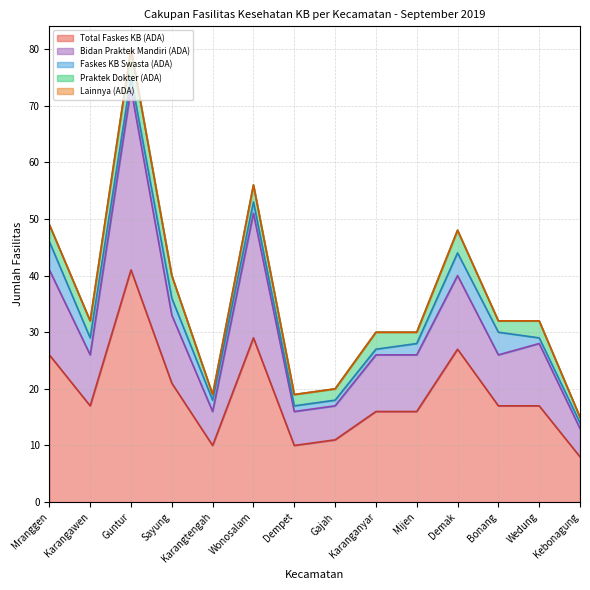

Is it true that Total Faskes KB (ADA) equals 27 at Demak?

True